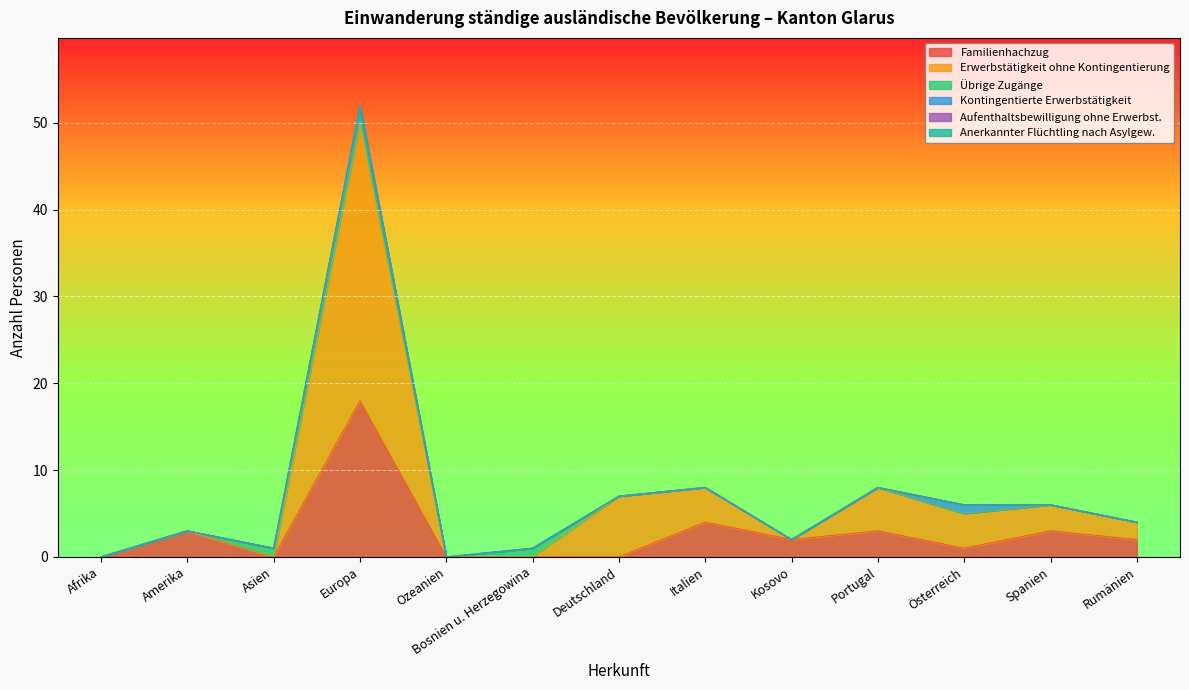

Where do Familienhachzug and Übrige Zugänge first cross each other?

Amerika and Asien